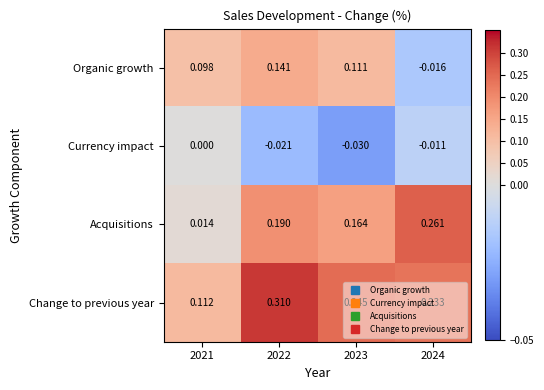

Which series has the widest spread of values?

Acquisitions